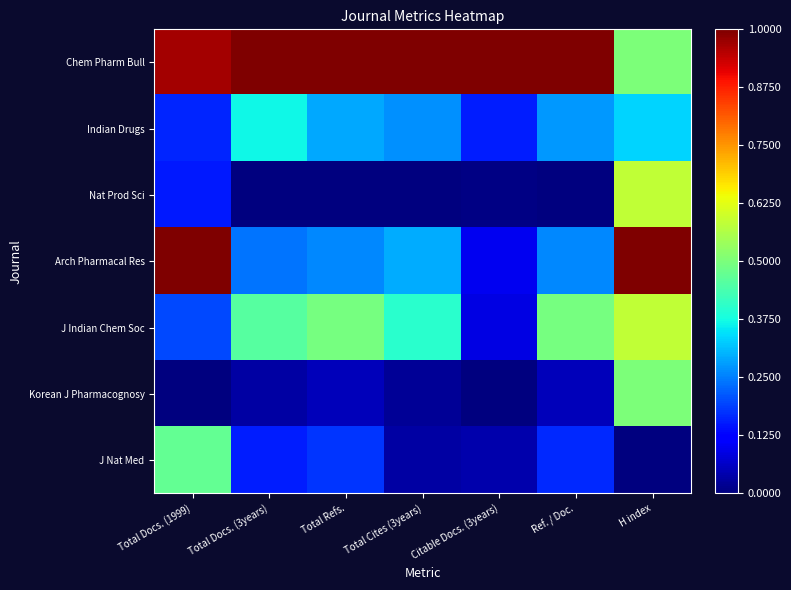

Between H index and Ref. / Doc., which is larger?

Ref. / Doc.